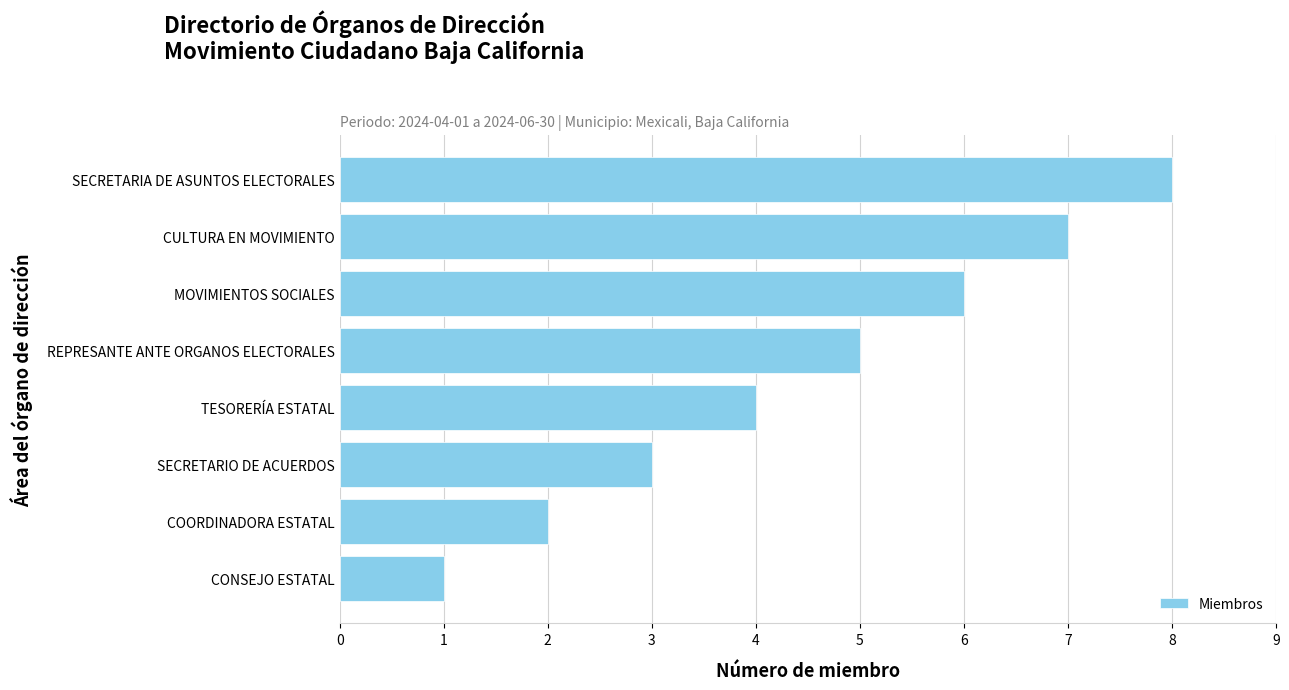

Which has a higher value, MOVIMIENTOS SOCIALES or COORDINADORA ESTATAL?

MOVIMIENTOS SOCIALES